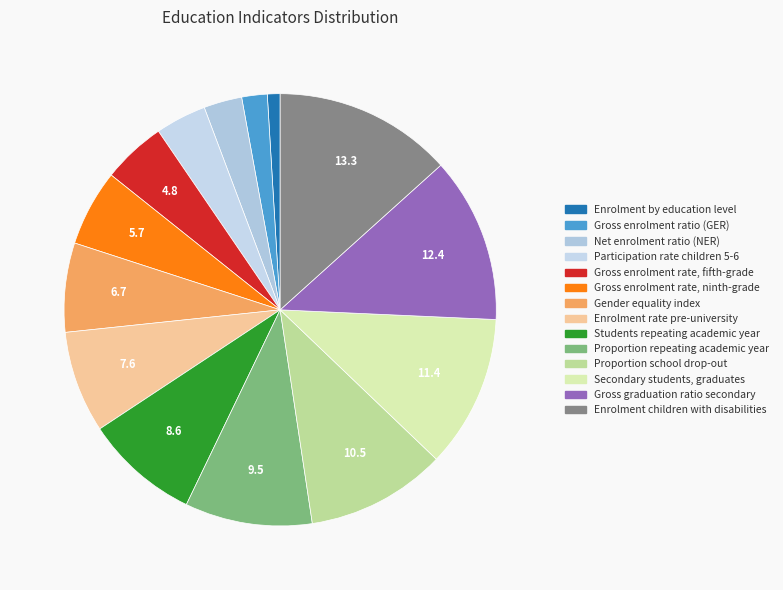

What is the largest slice in the pie chart?

Enrolment children with disabilities